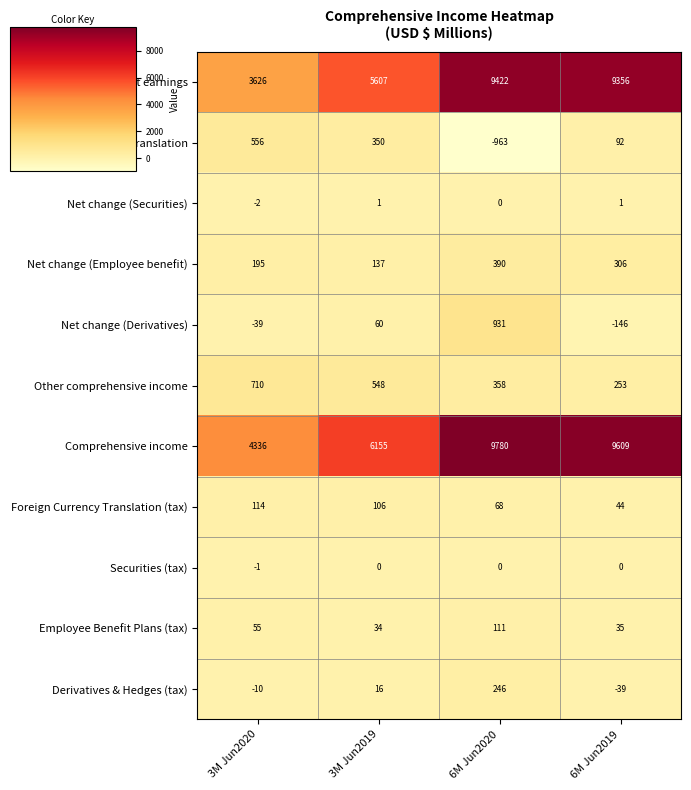

The value of Derivatives & Hedges (tax) at 6M Jun2019 is -56. True or false?

False